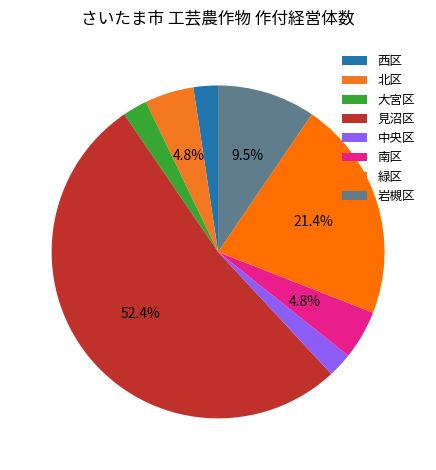

How many slices are in this pie chart?

8